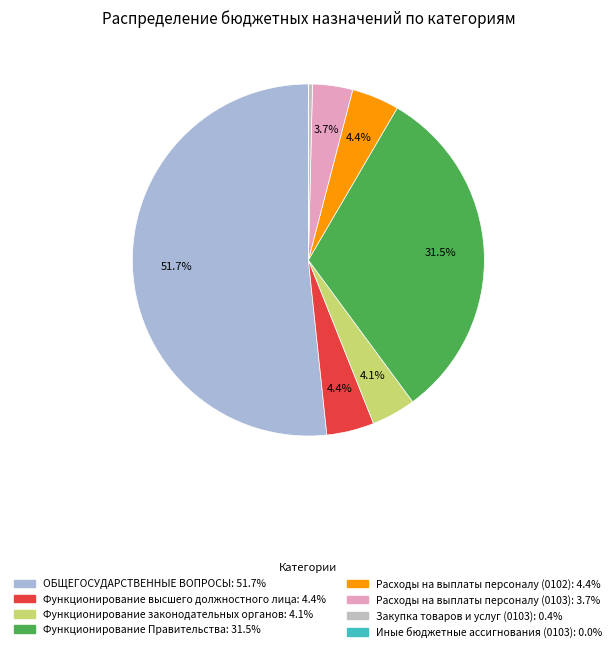

True or false: Функционирование Правительства accounts for 25% of the total.

False